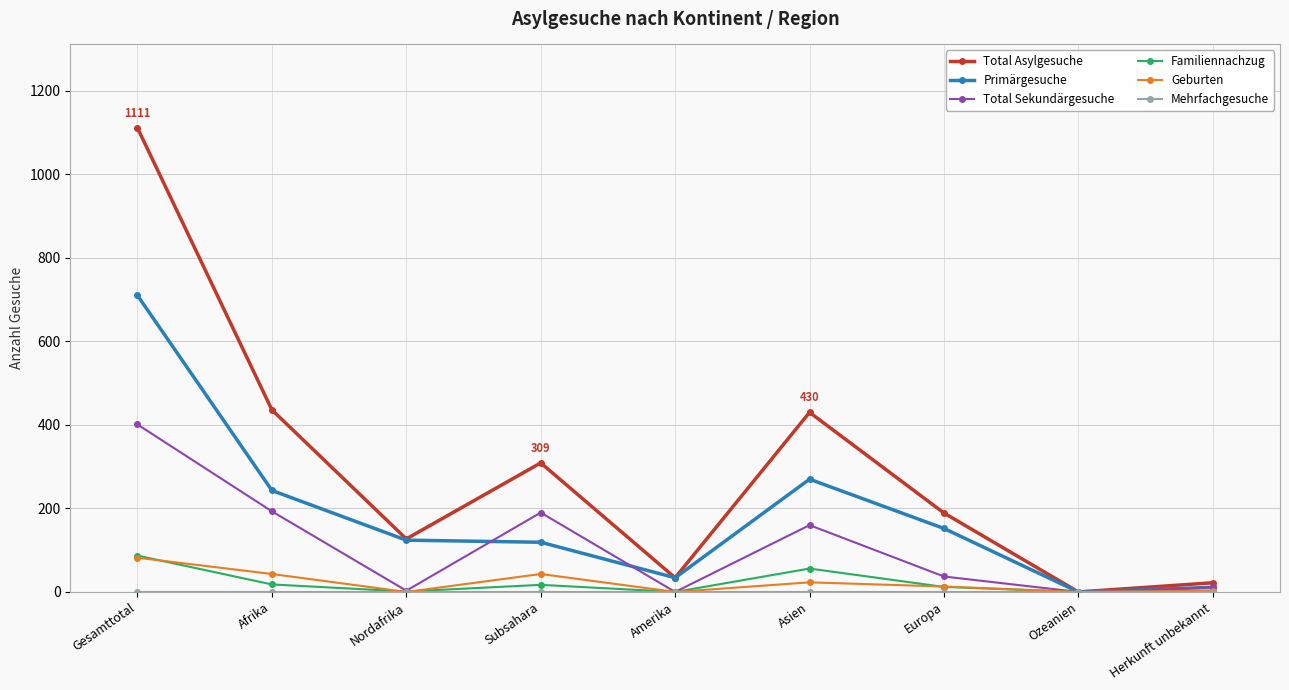

True or false: Familiennachzug has more than 0 interior local peaks.

True